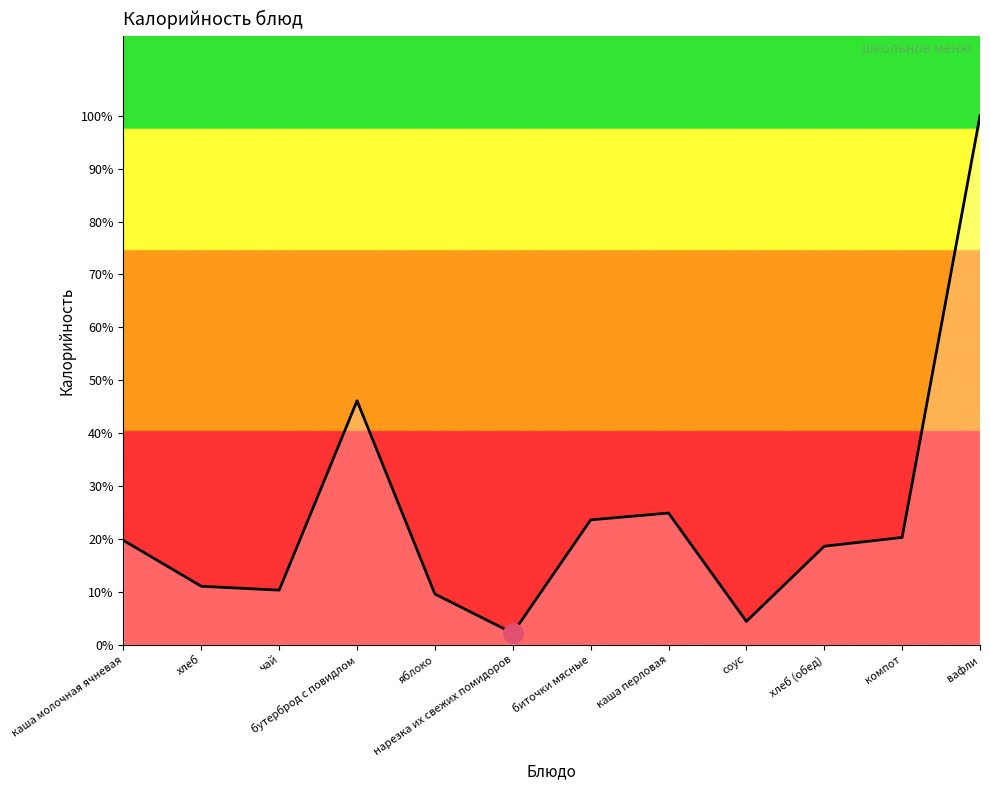

Between каша перловая and компот, which is larger?

каша перловая